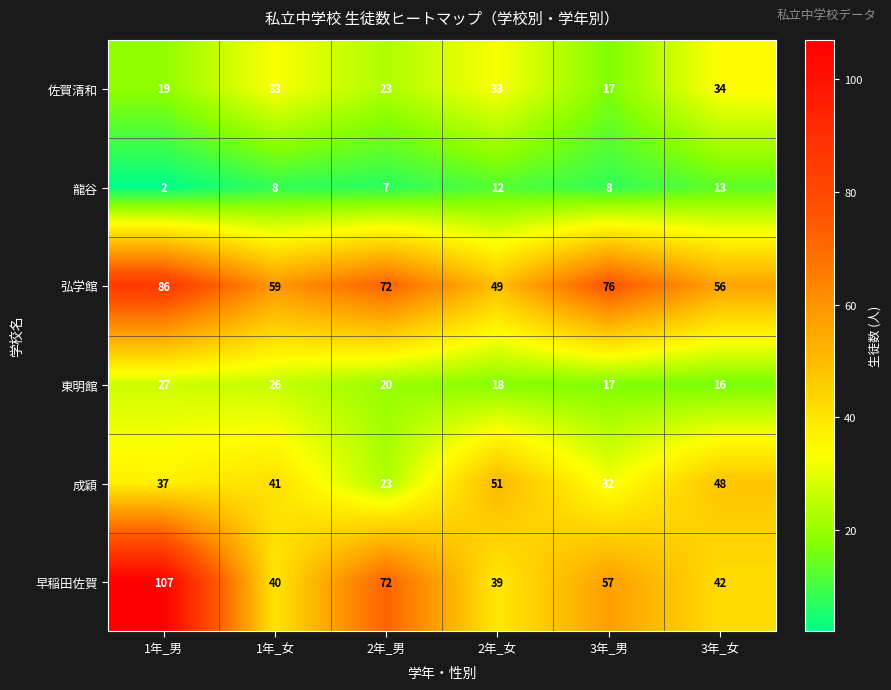

The value of 早稲田佐賀 at 1年_男 is 107. True or false?

True